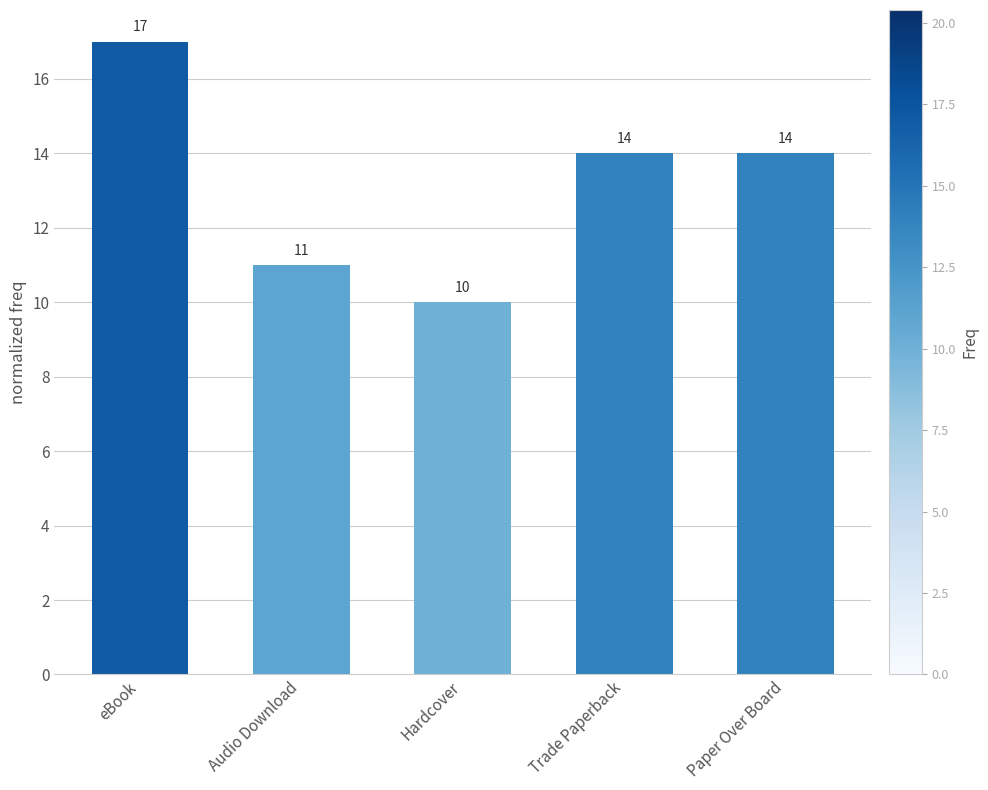

How many distinct data groups are displayed?

1